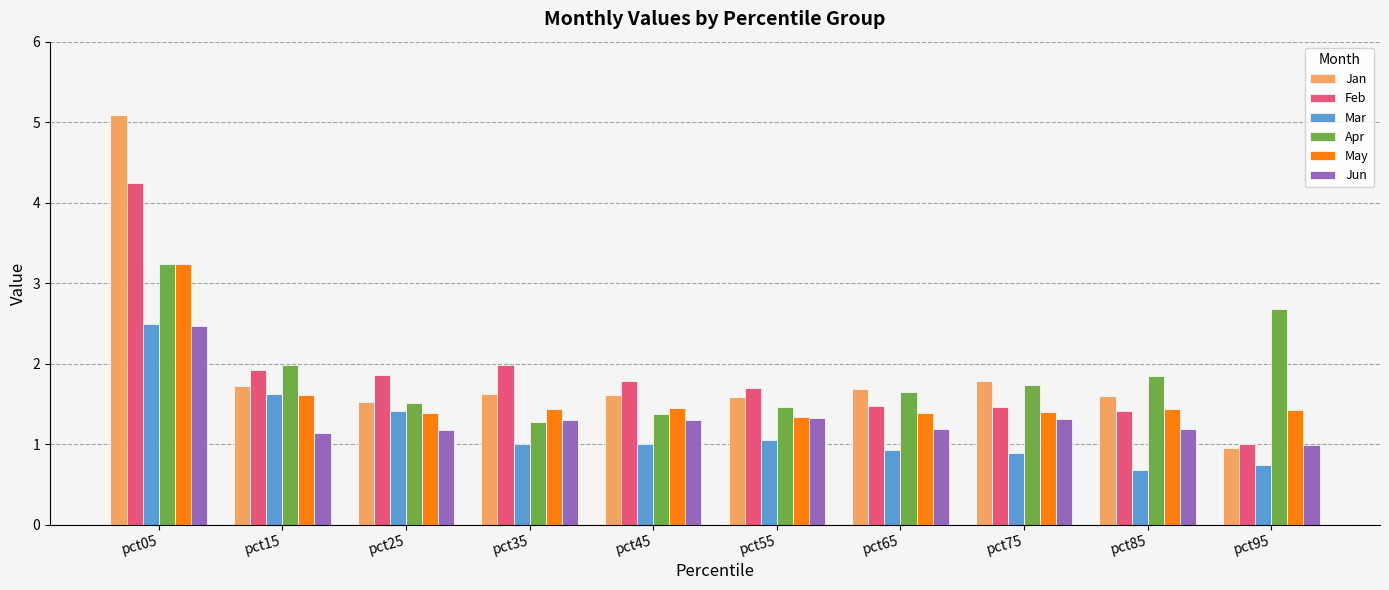

What is the minimum value shown in the chart?

0.7